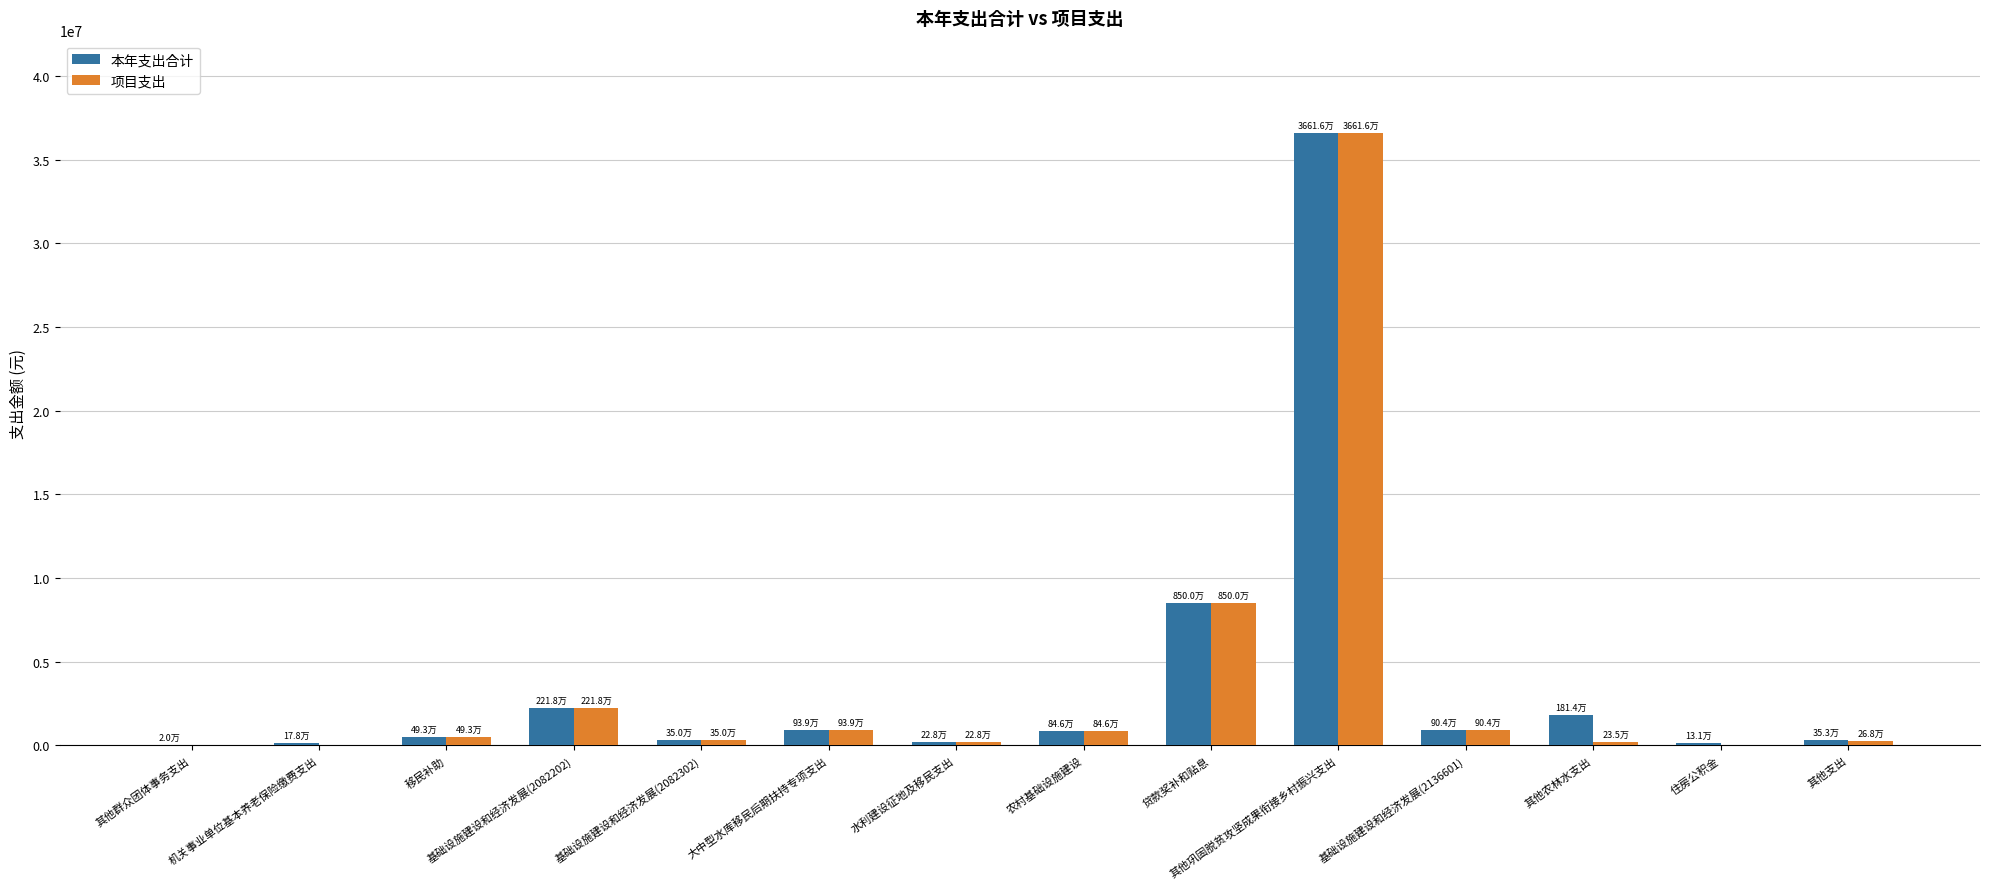

What is the sum of all 项目支出 values?

51597326.0